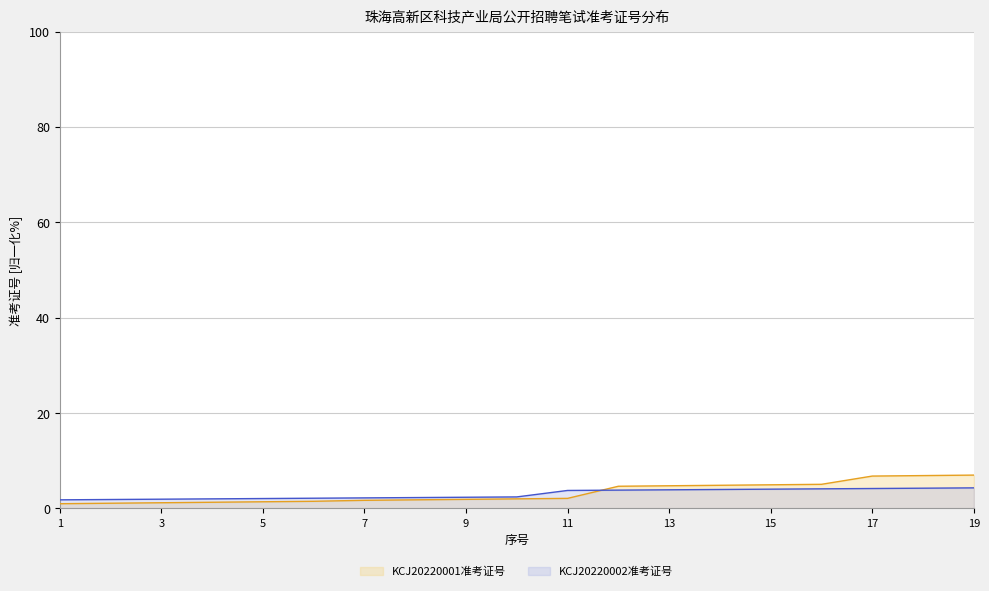

How many data points in KCJ20220002准考证号 are above 2?

16